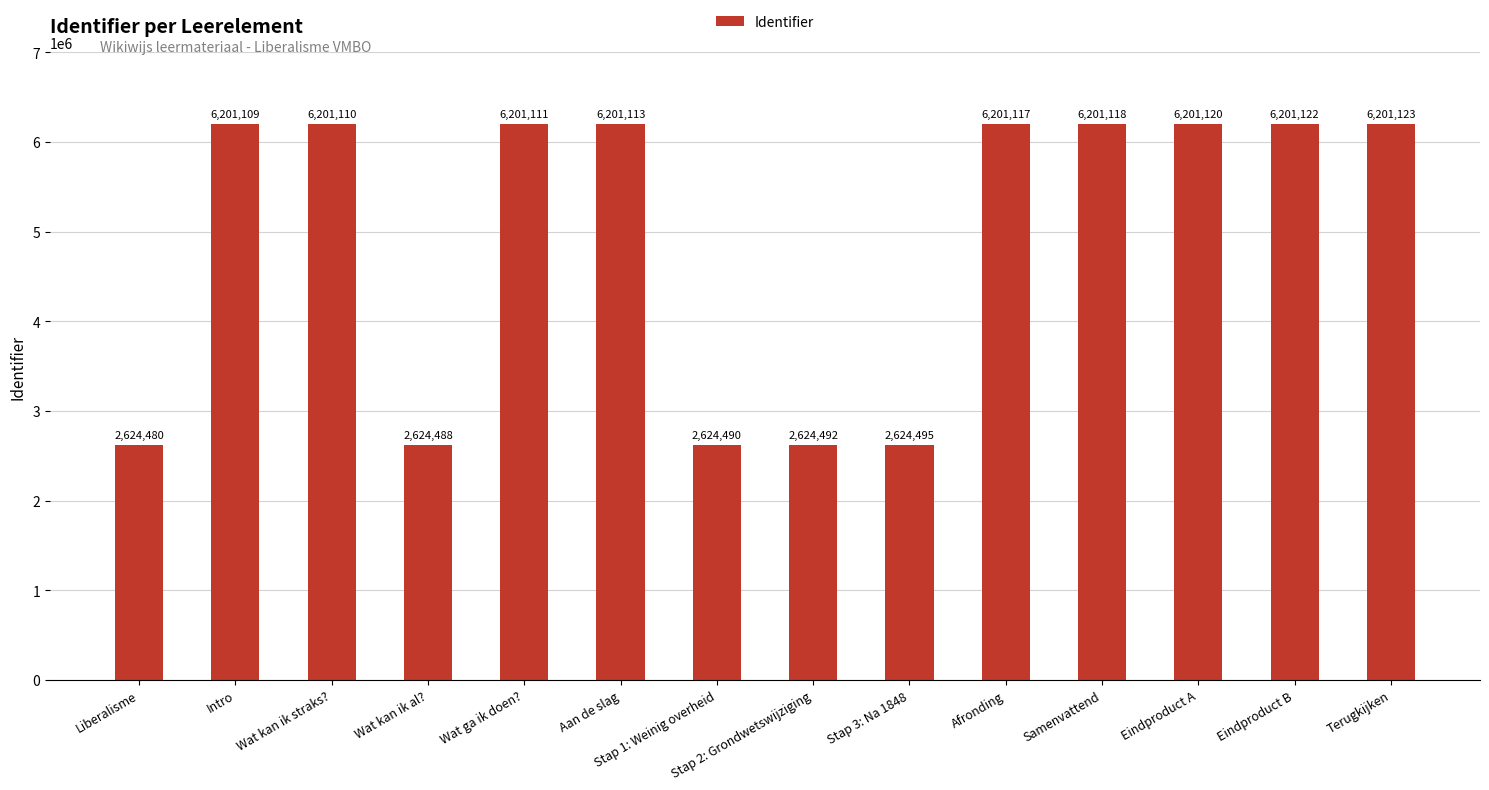

What is the change in value from Stap 1: Weinig overheid to Samenvattend?

+3576628